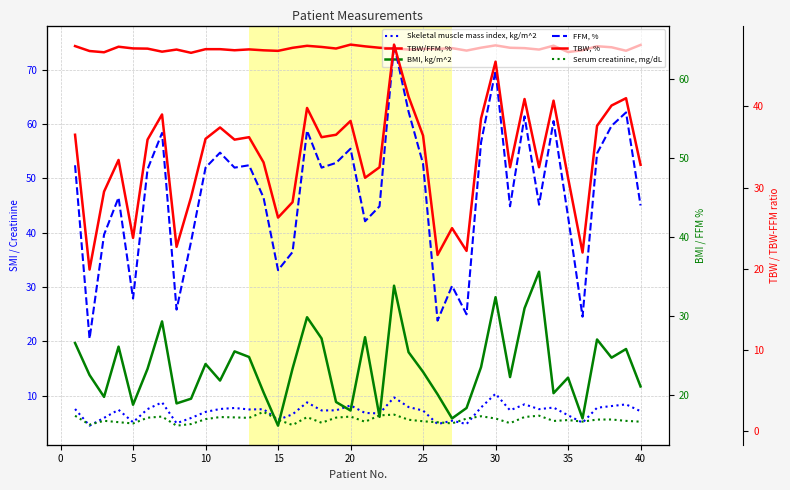

What is the difference between the maximum and minimum values in the TBW, % series?

27.7